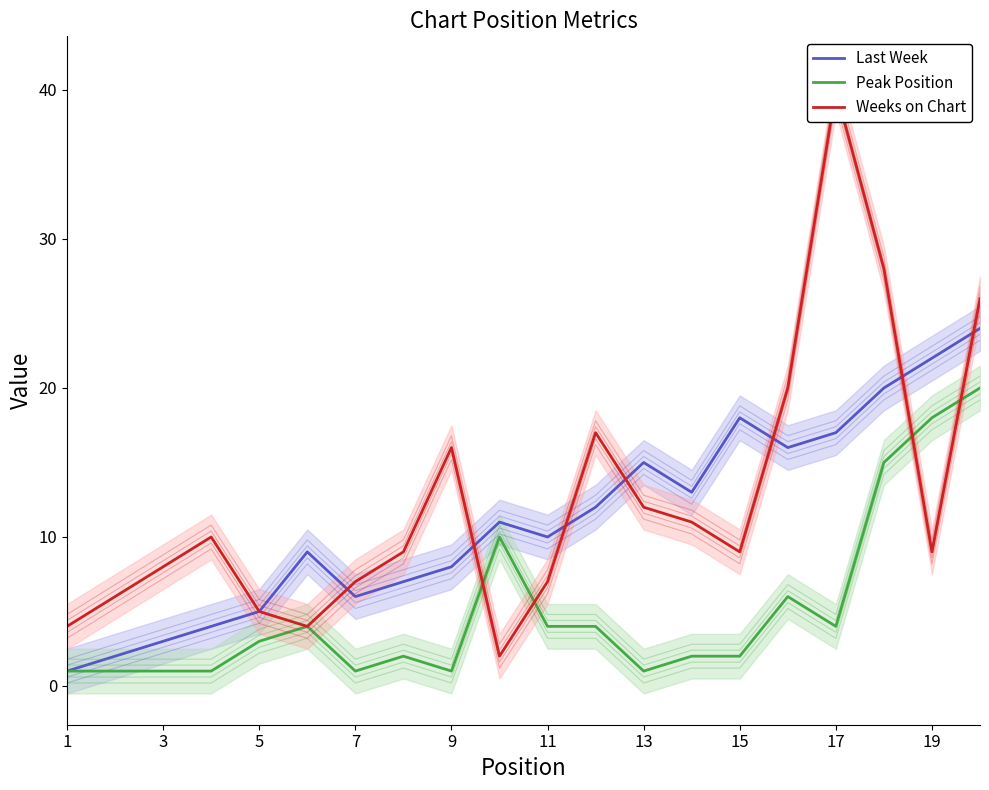

How many categories are shown in the chart?

20